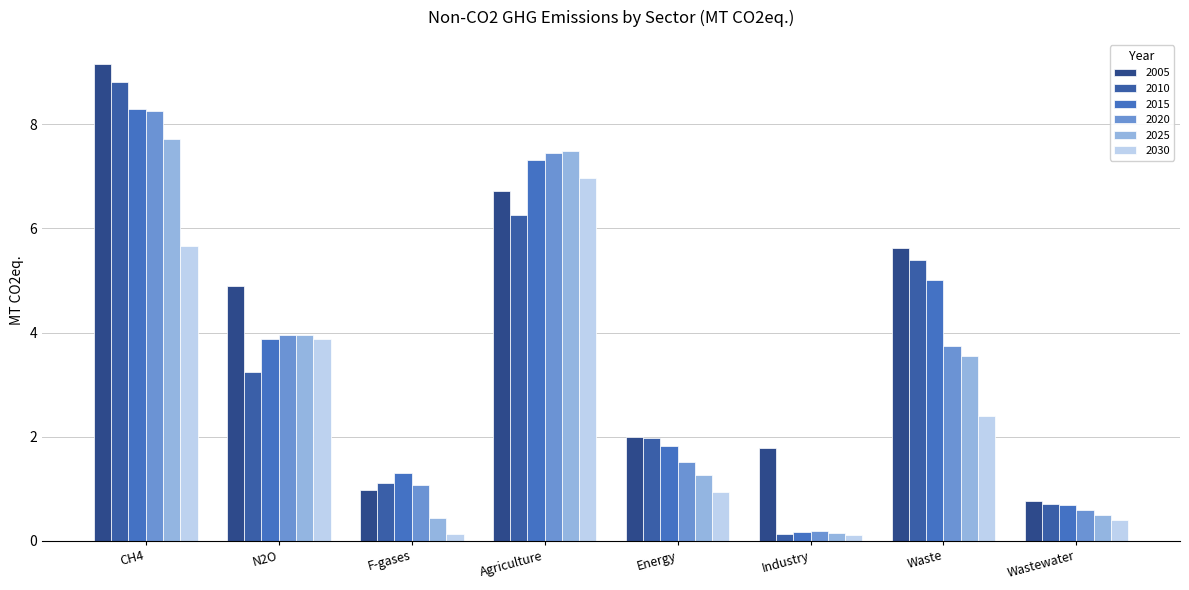

What is the label of the 4th bar from the right?

Energy